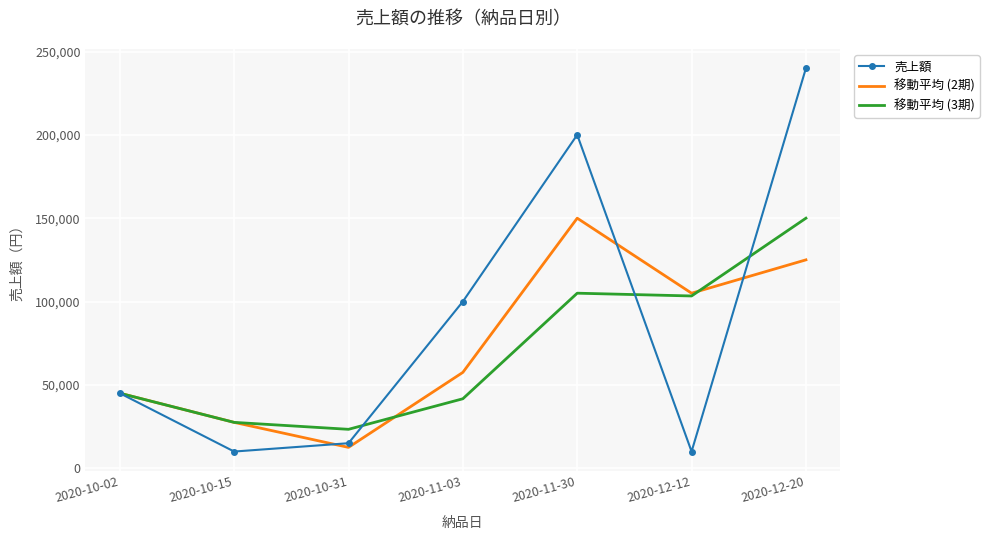

What is the difference between the highest and lowest values at 2020-12-12?

95000.0